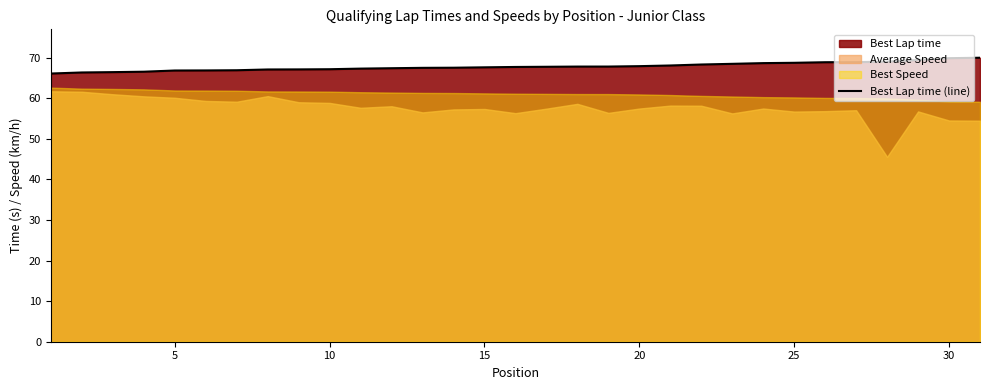

Is it true that Best Lap time (line) equals 118.2 at 10?

False